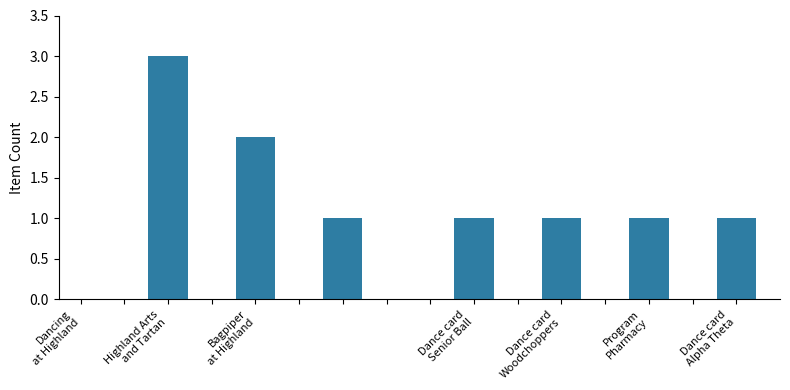

What is the maximum value shown in the chart?

3